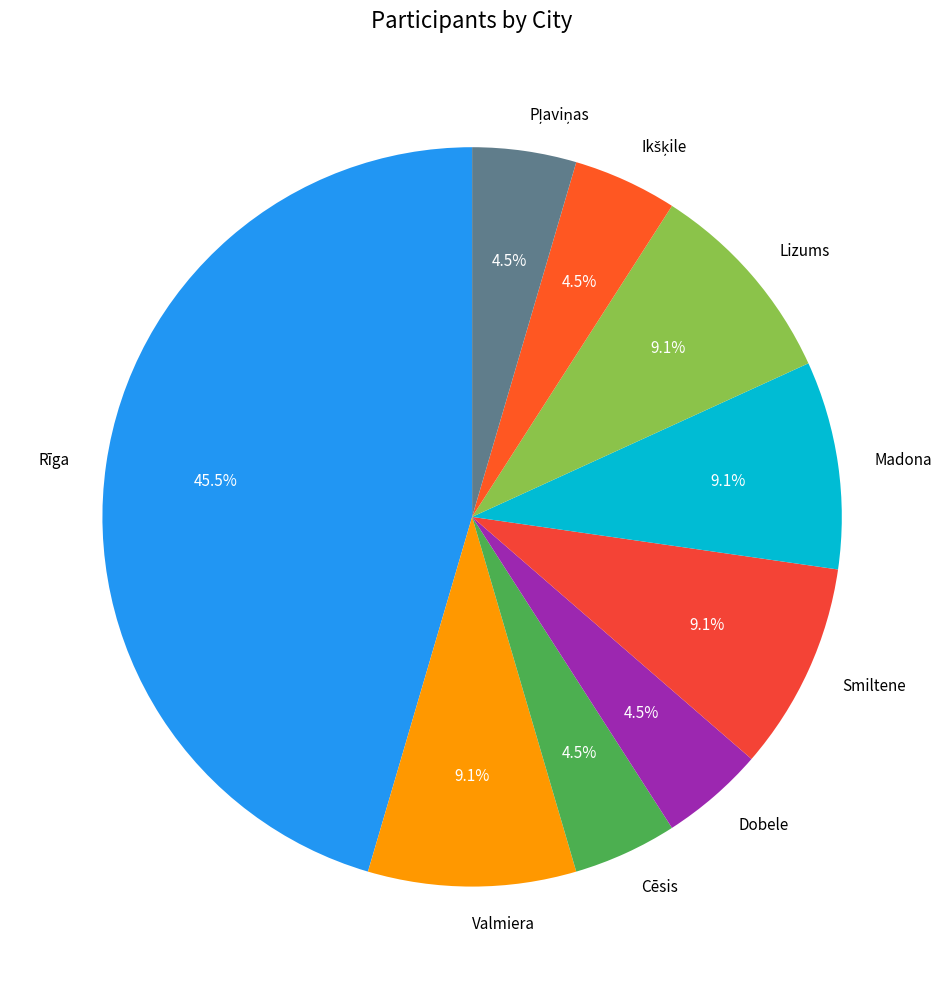

To the nearest percent, what is the difference between the largest and smallest slice percentages?

41%